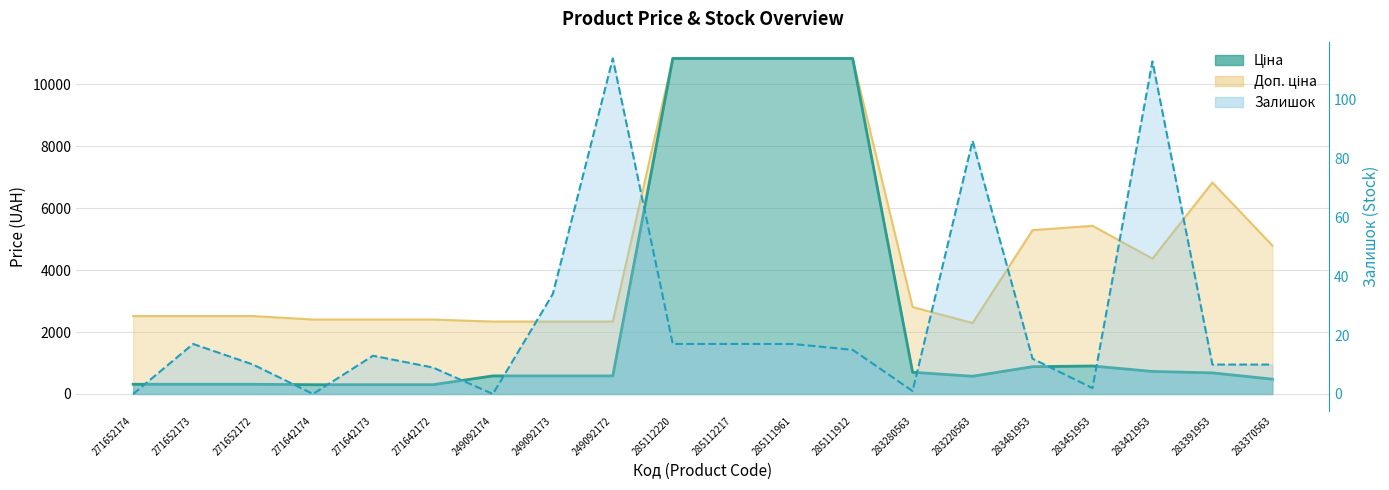

Which series has the largest range (max minus min)?

Ціна